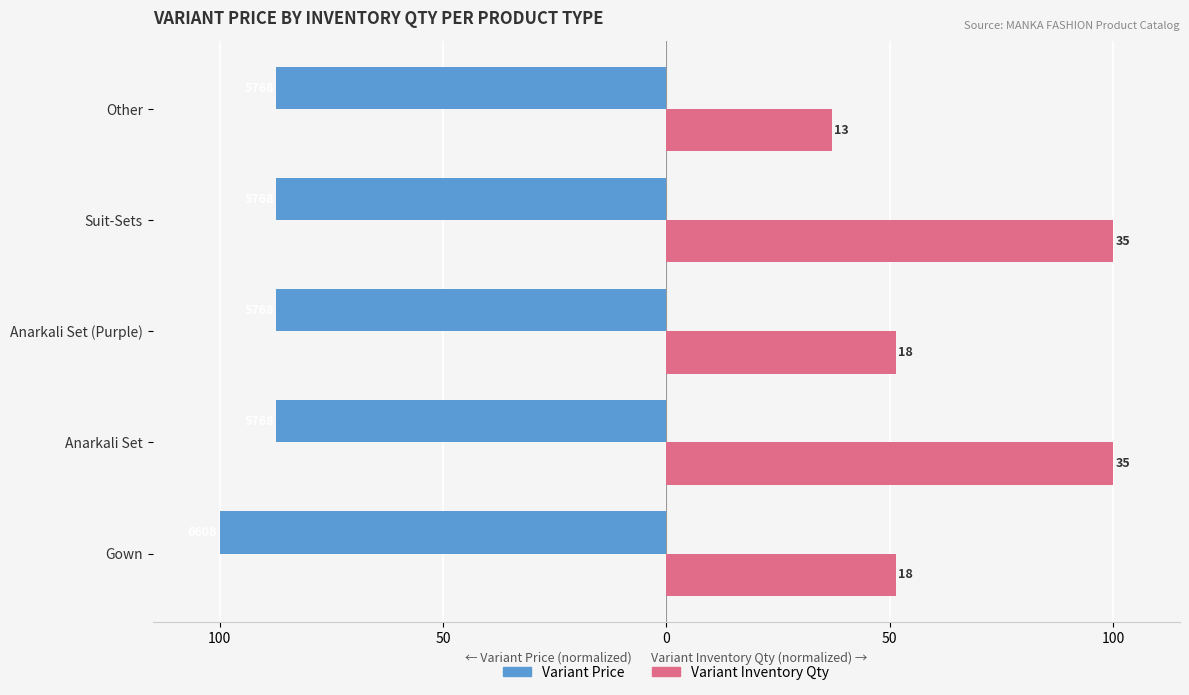

List the series in order of their peak value, highest first.

Variant Inventory Qty, Variant Price